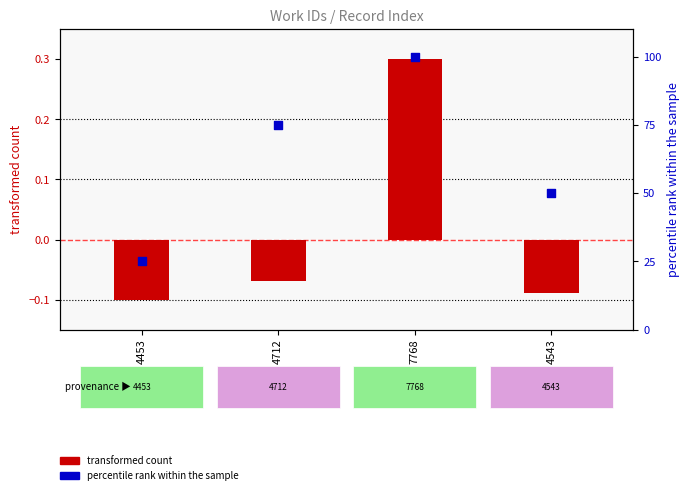

Which series has the largest total across all categories?

percentile rank within the sample